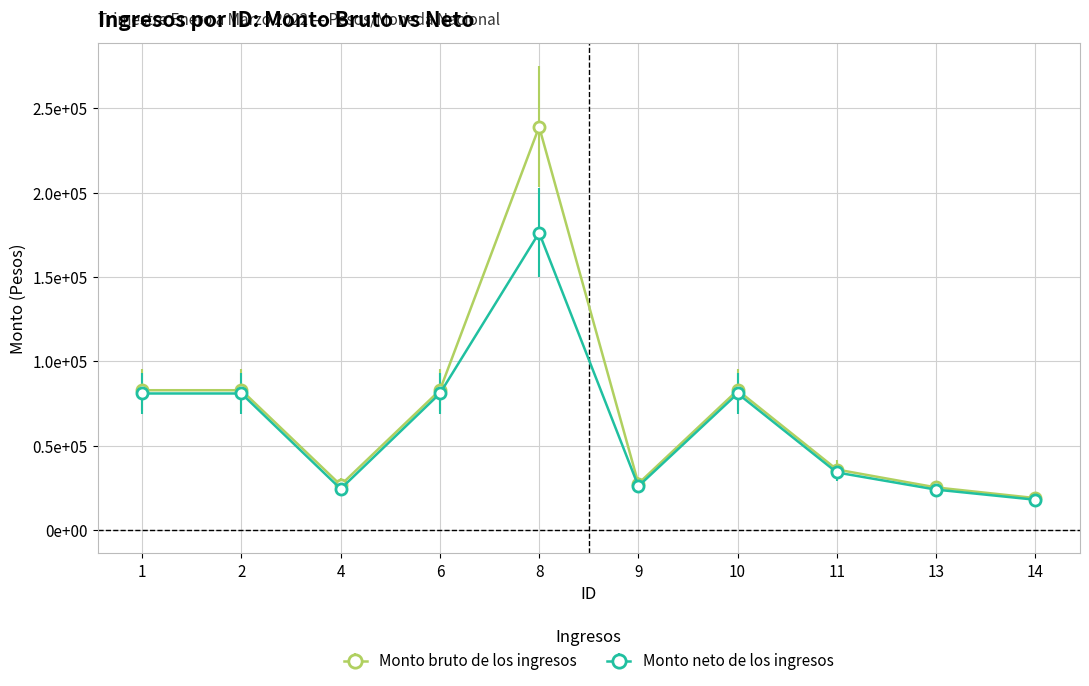

Does the chart have visible grid lines?

Yes